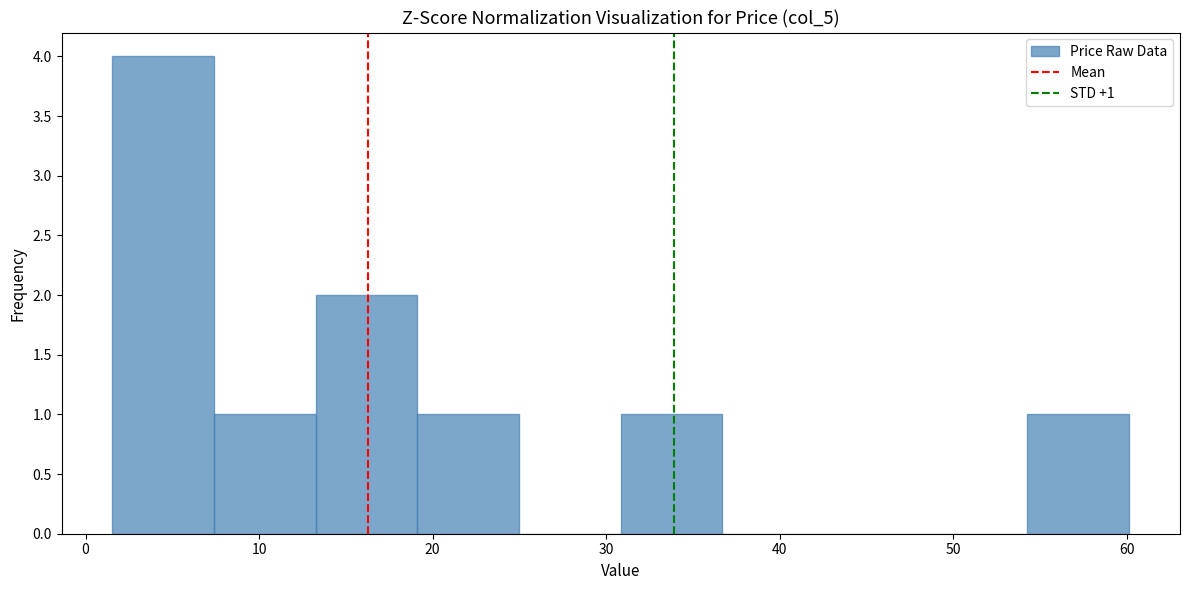

Which range on the x-axis has the tallest bar?

2 to 7